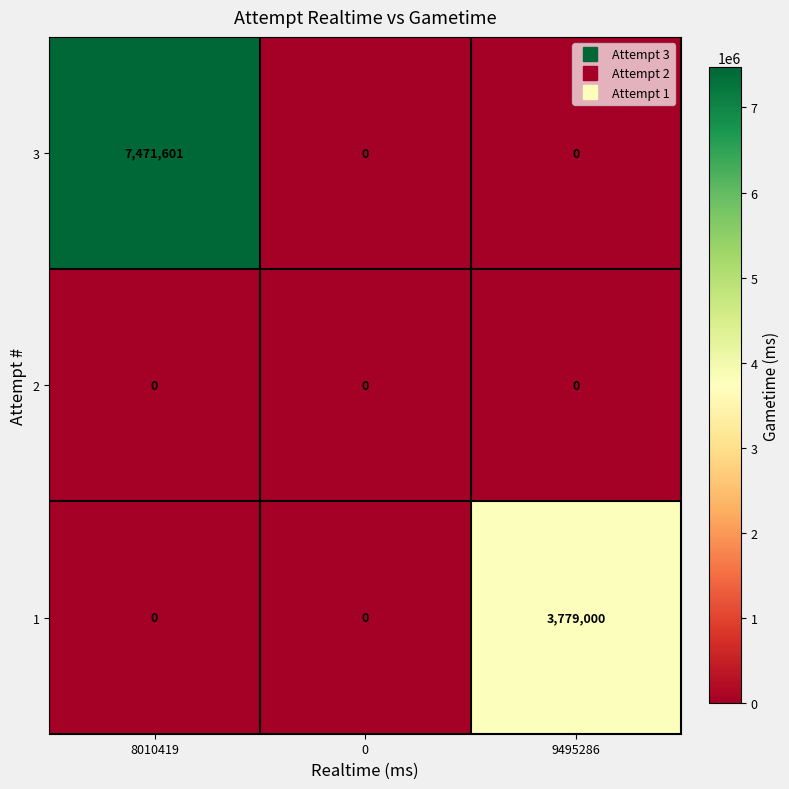

Reading left to right, what are all the values shown in this chart?

3: 7471601	0	0
2: 0	0	0
1: 0	0	3779000